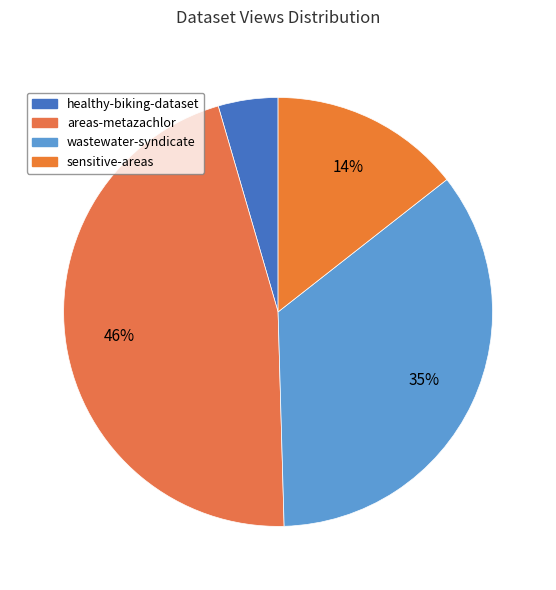

How many slices are in this pie chart?

4